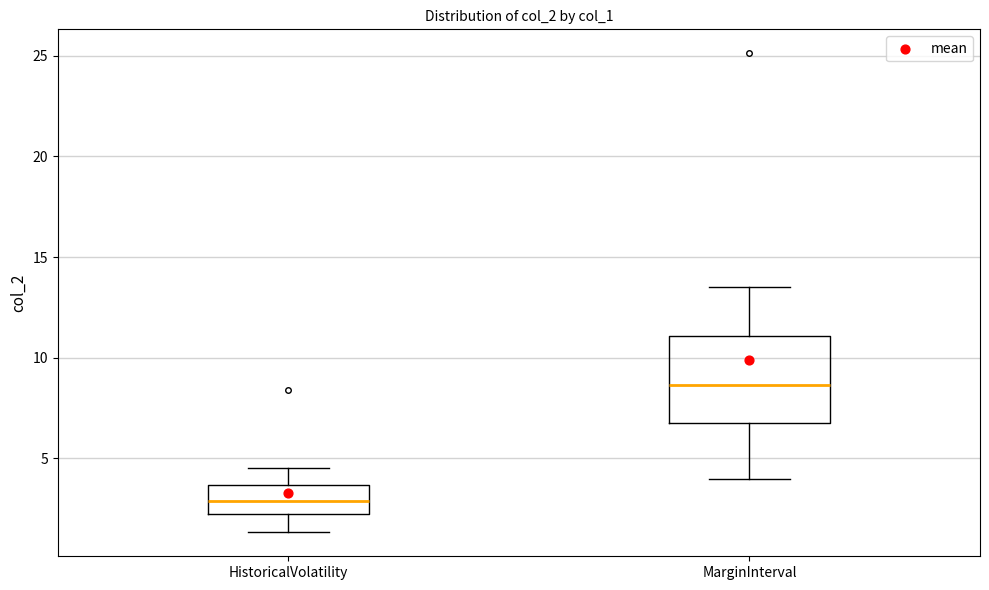

Reading left to right, read every box against the y-axis: the position of its median line, the range the box covers, and the ends of its whiskers. The values are not printed on the chart, so give them approximately, as read against the axis.

HistoricalVolatility: median 3.0, box 2.0 to 3.5, whiskers 1.5 to 4.5
MarginInterval: median 8.5, box 6.5 to 11.0, whiskers 4.0 to 13.5